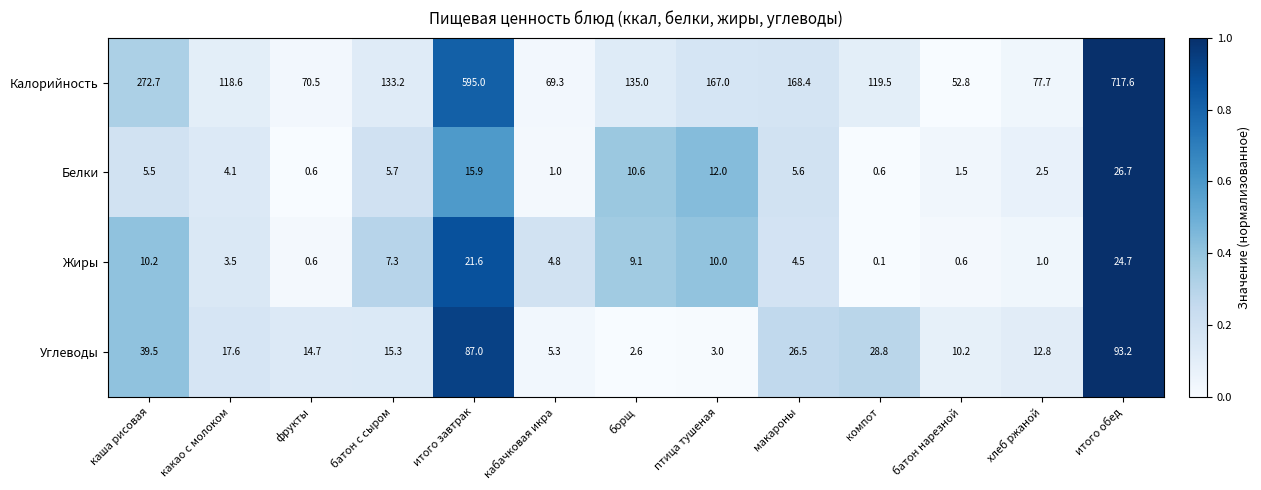

What is the maximum value shown in the chart?

717.6